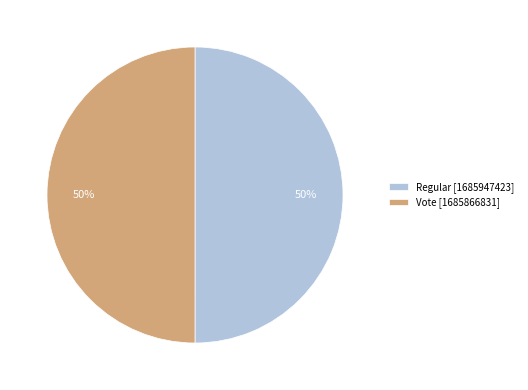

To the nearest percent, what is the combined percentage of Regular and Vote?

100%